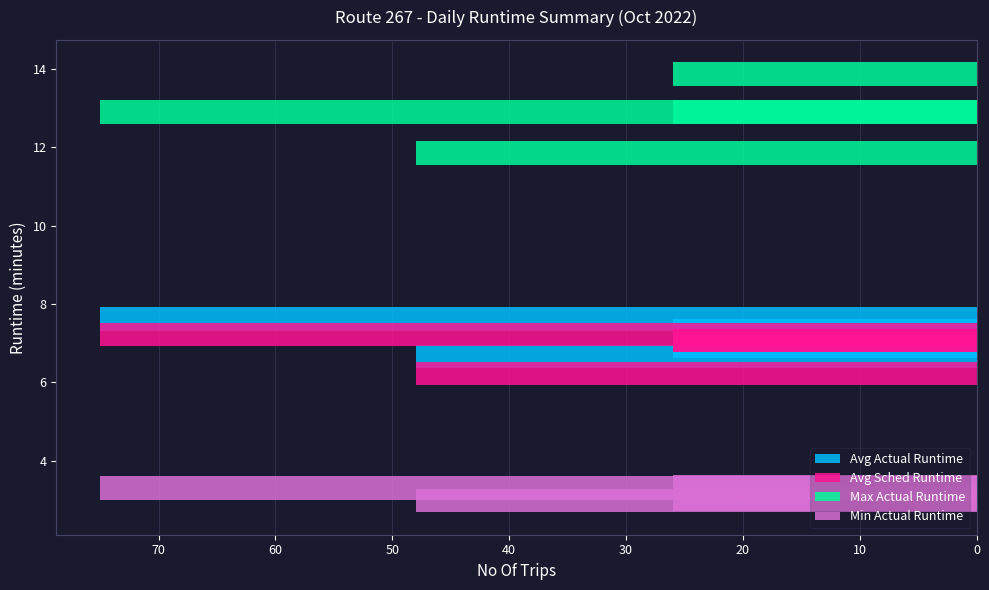

What are all the series names shown in the legend?

Avg Actual Runtime, Avg Sched Runtime, Max Actual Runtime, Min Actual Runtime